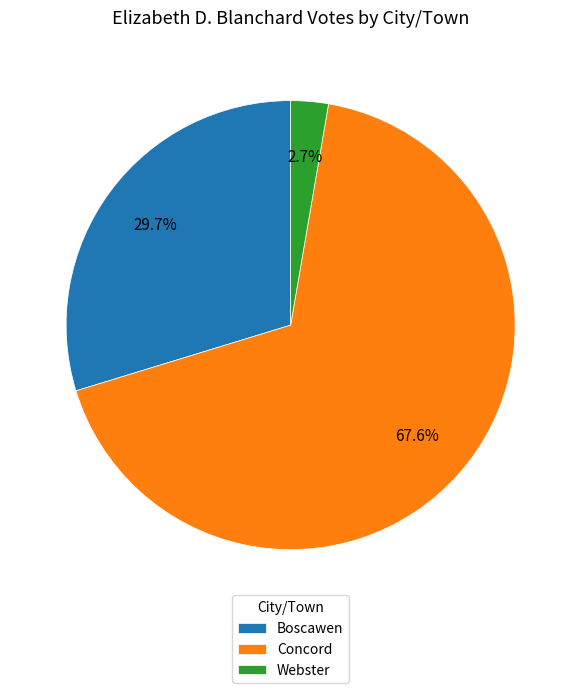

To the nearest percent, what is the combined percentage of Concord and Boscawen?

97%